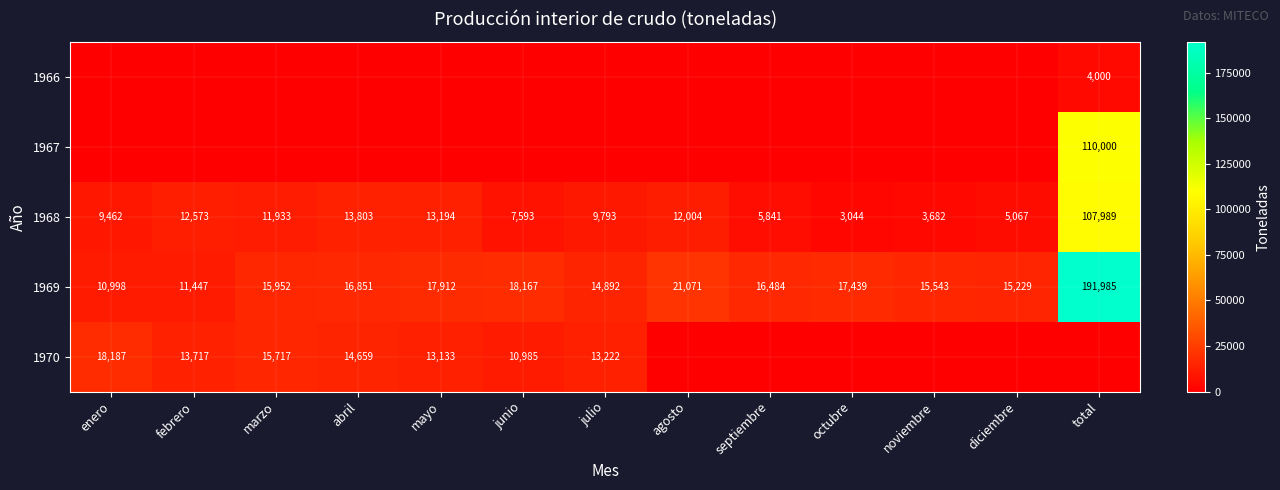

At which label does 1968 reach its minimum?

octubre